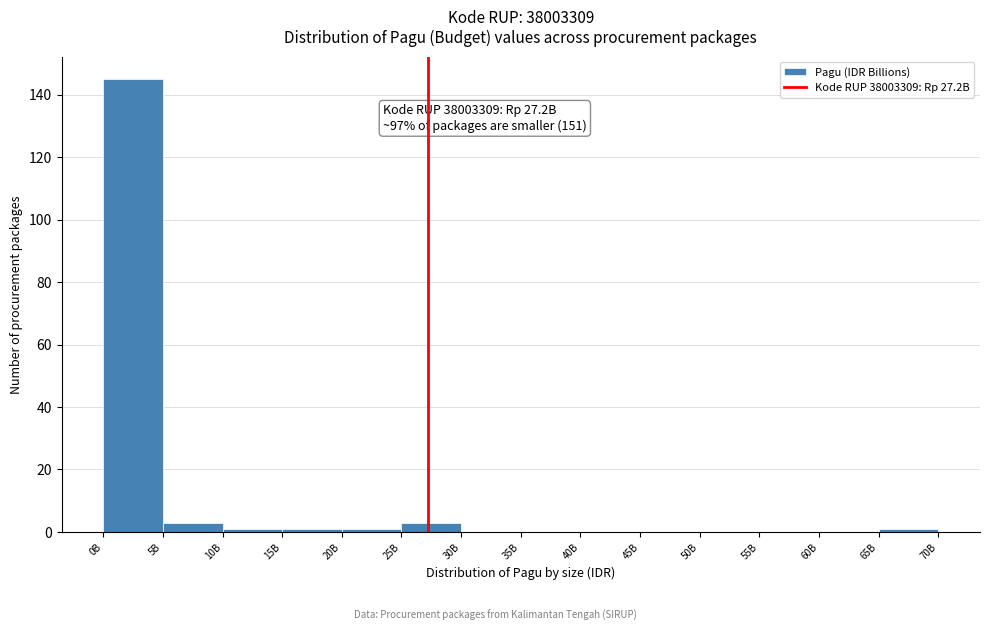

Reading left to right, transcribe all the data shown in this chart.

0B=145	5B=3	10B=1	15B=1	20B=1	25B=3	30B=0	35B=0	40B=0	45B=0	50B=0	55B=0	60B=0	65B=1